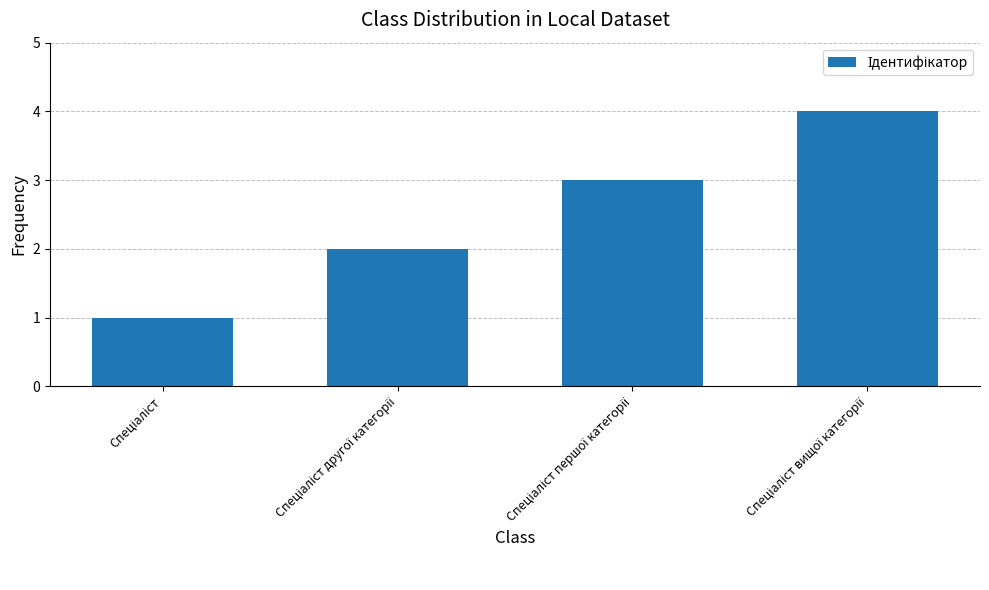

What is the maximum value shown in the chart?

4